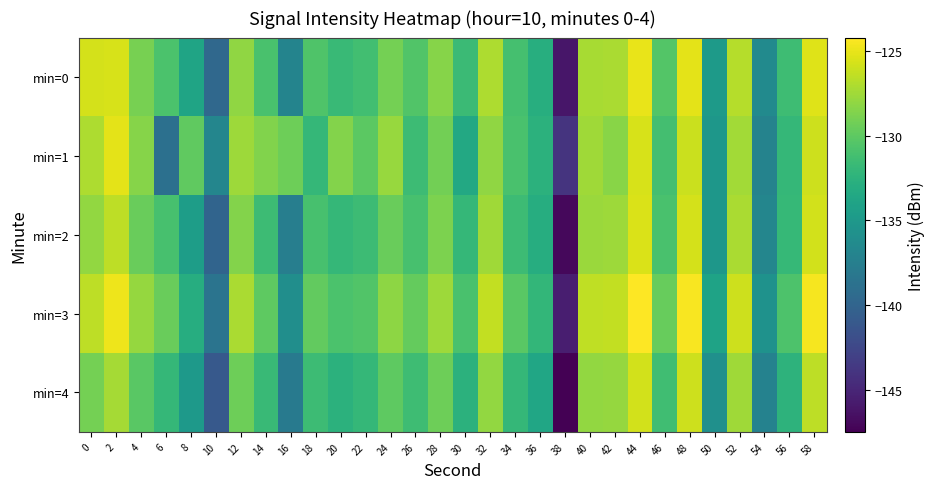

What is the total value across all series at 6?

-662.1